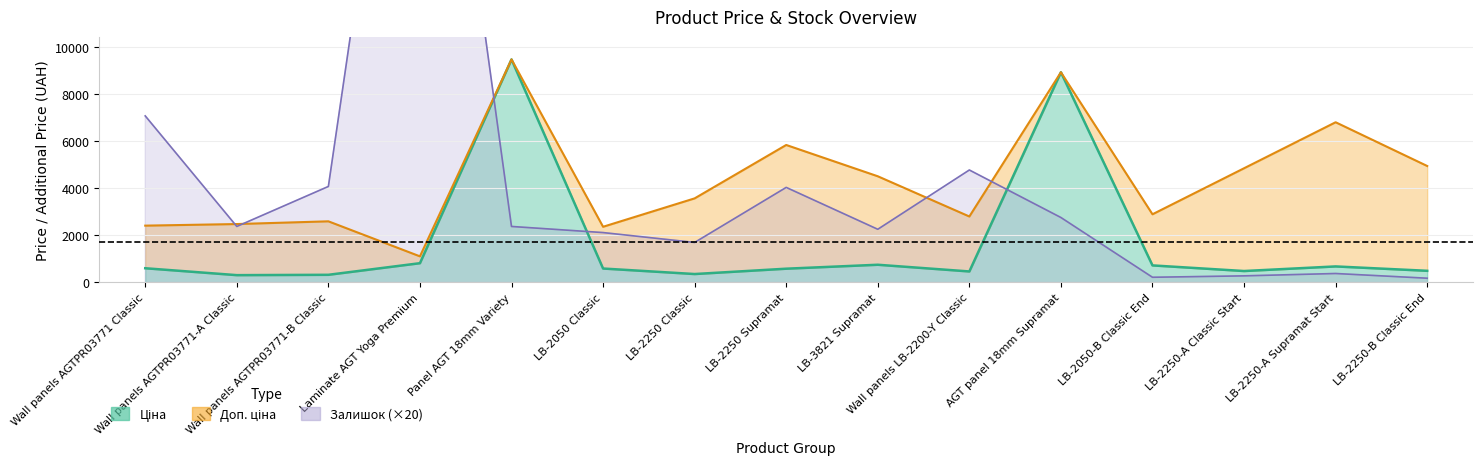

Which category has the highest value across all series?

Laminate AGT Yoga Premium